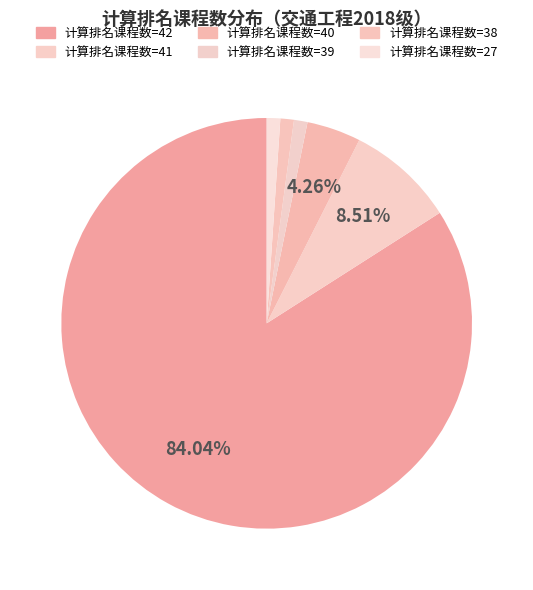

How many slices are in this pie chart?

6